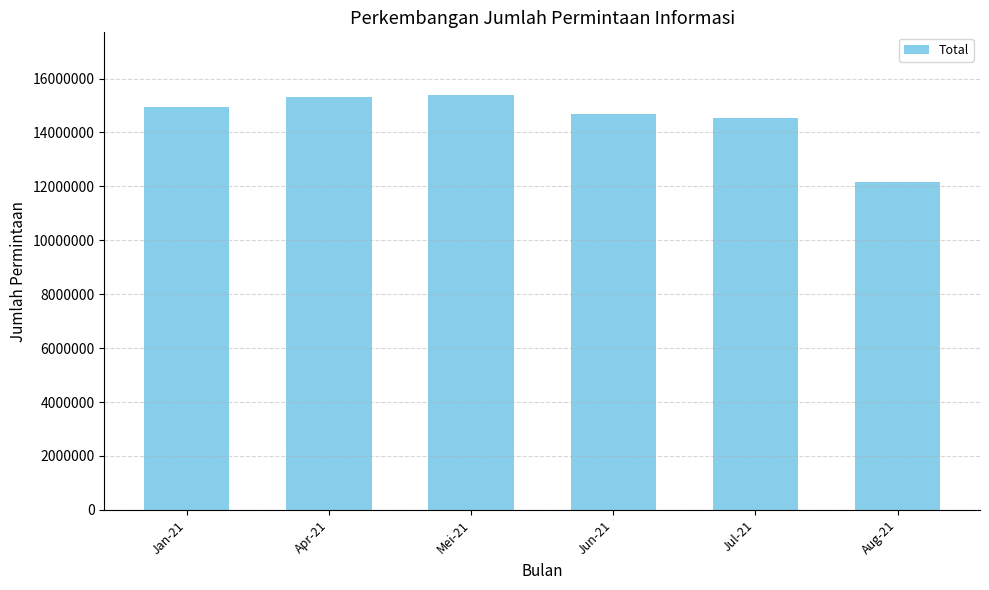

What is the minimum value shown in the chart?

12147050